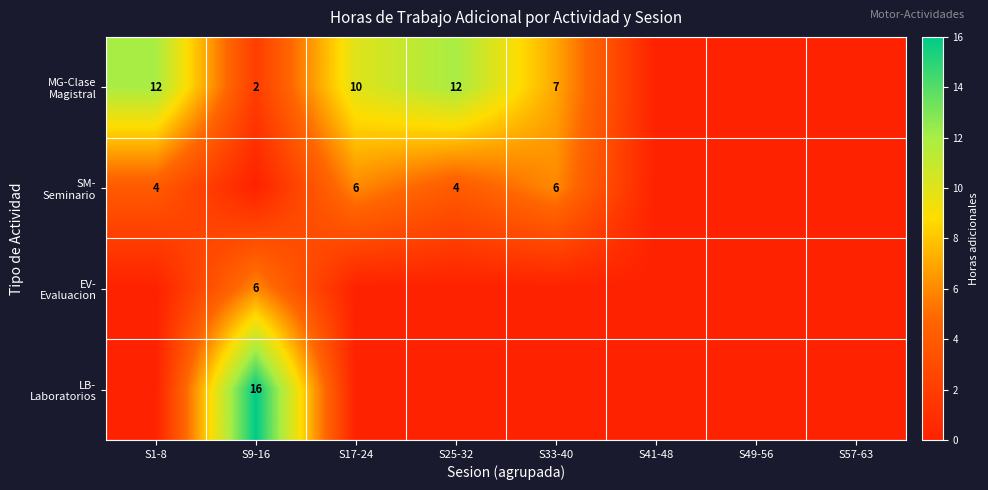

At which label does LB- Laboratorios reach its peak?

S9-16